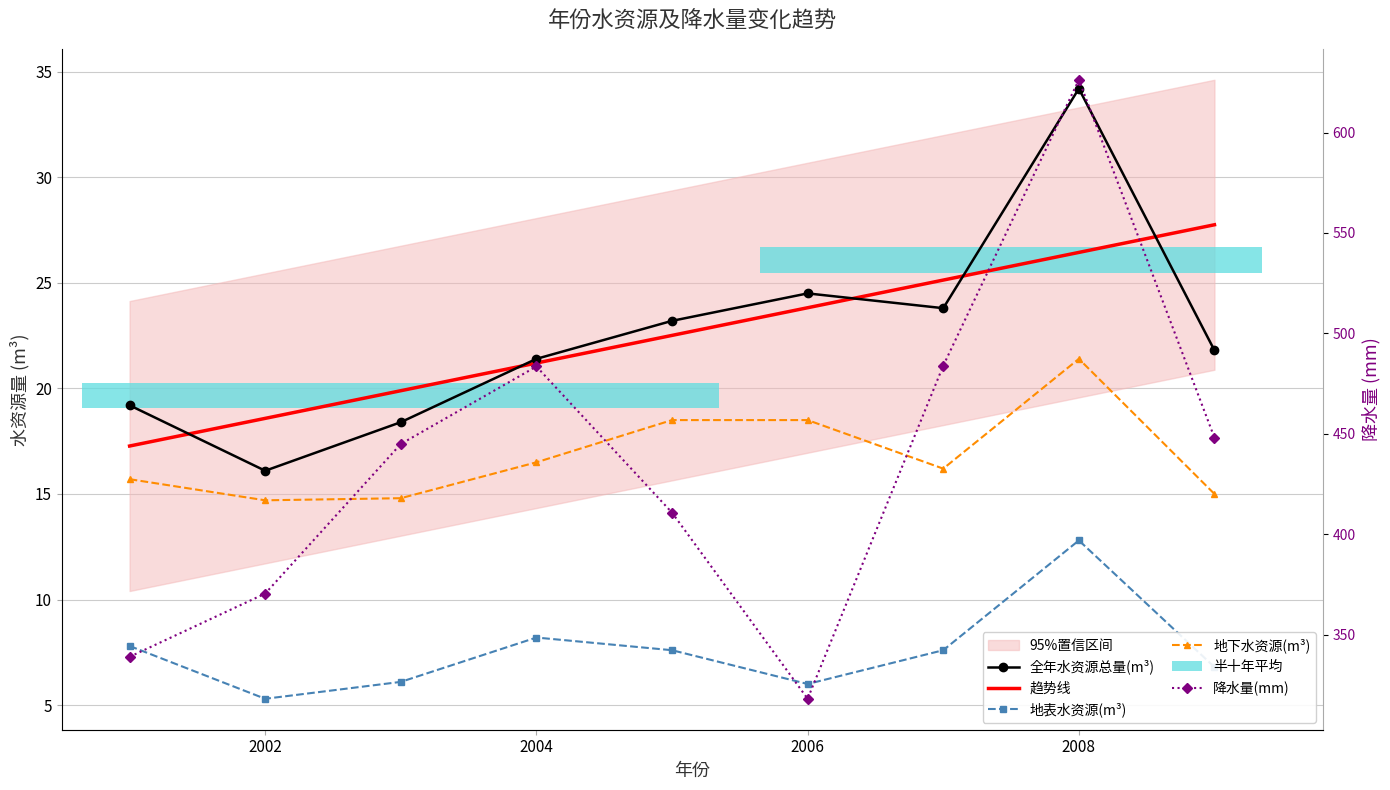

Reading right to left, transcribe all the data shown in this chart.

全年水资源总量(m³): 21.8	34.2	23.8	24.5	23.2	21.4	18.4	16.1	19.2
趋势线: 27.8	26.4	25.1	23.8	22.5	21.2	19.9	18.6	17.3
地表水资源(m³): 6.8	12.8	7.6	6.0	7.6	8.2	6.1	5.3	7.8
地下水资源(m³): 15.0	21.4	16.2	18.5	18.5	16.5	14.8	14.7	15.7
降水量(mm): 448.0	626.3	483.9	318.0	410.7	483.5	444.9	370.4	338.9